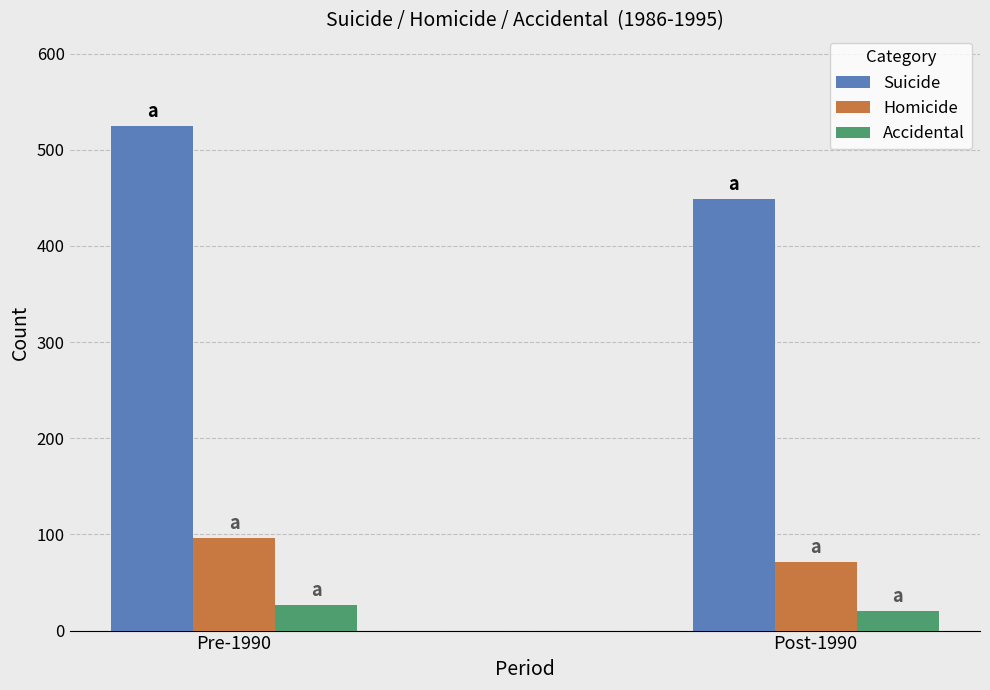

What is the maximum value for Suicide?

524.4